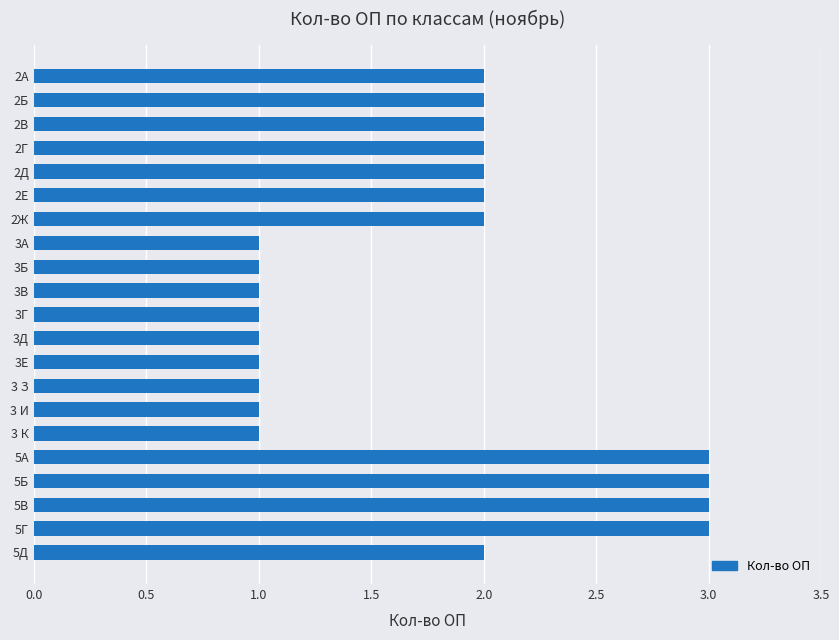

What is the change in value from 2Ж to 5Б?

+1